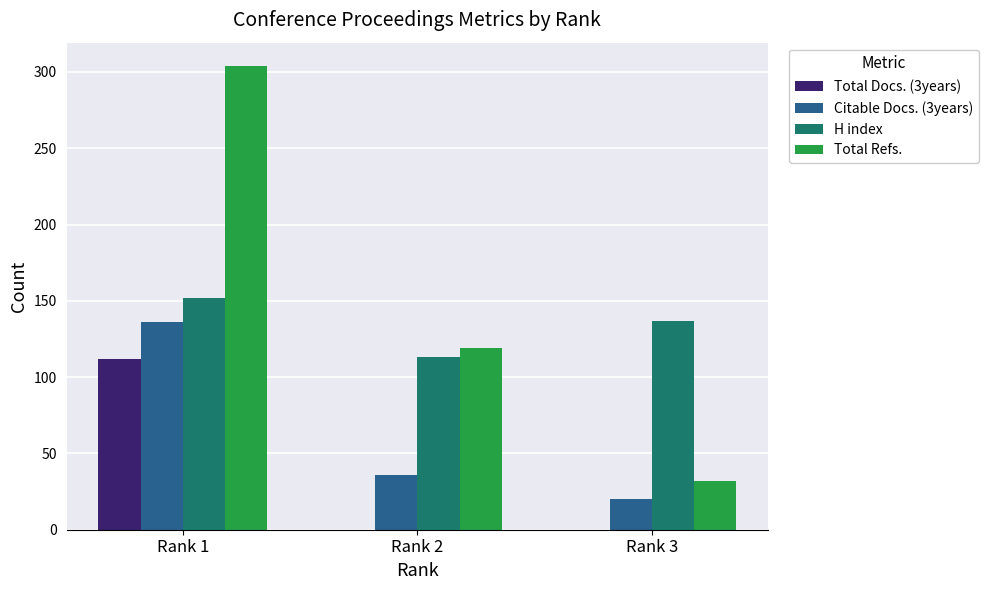

Which series has the largest total across all categories?

Total Refs.